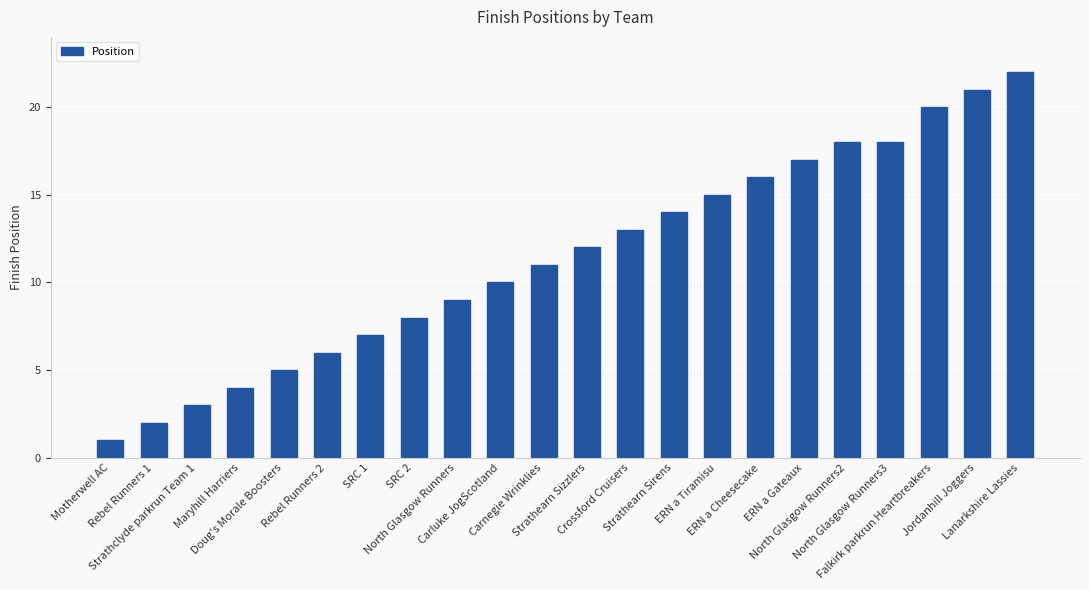

What is the difference between the maximum and second lowest values?

20